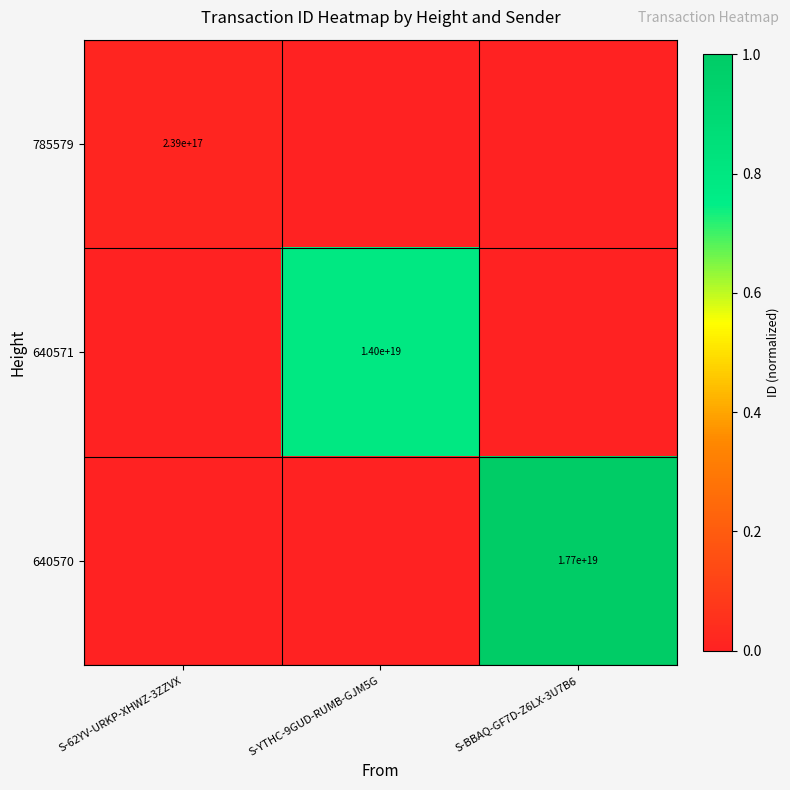

True or false: 640570 has a value of 24695784615373021184 at S-BBAQ-GF7D-Z6LX-3U7B6.

False